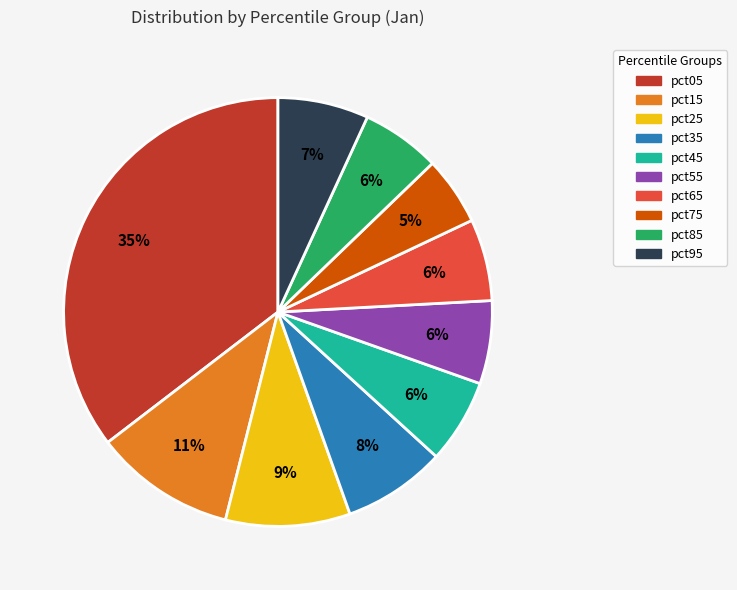

To the nearest percent, what portion does pct85 represent?

6%